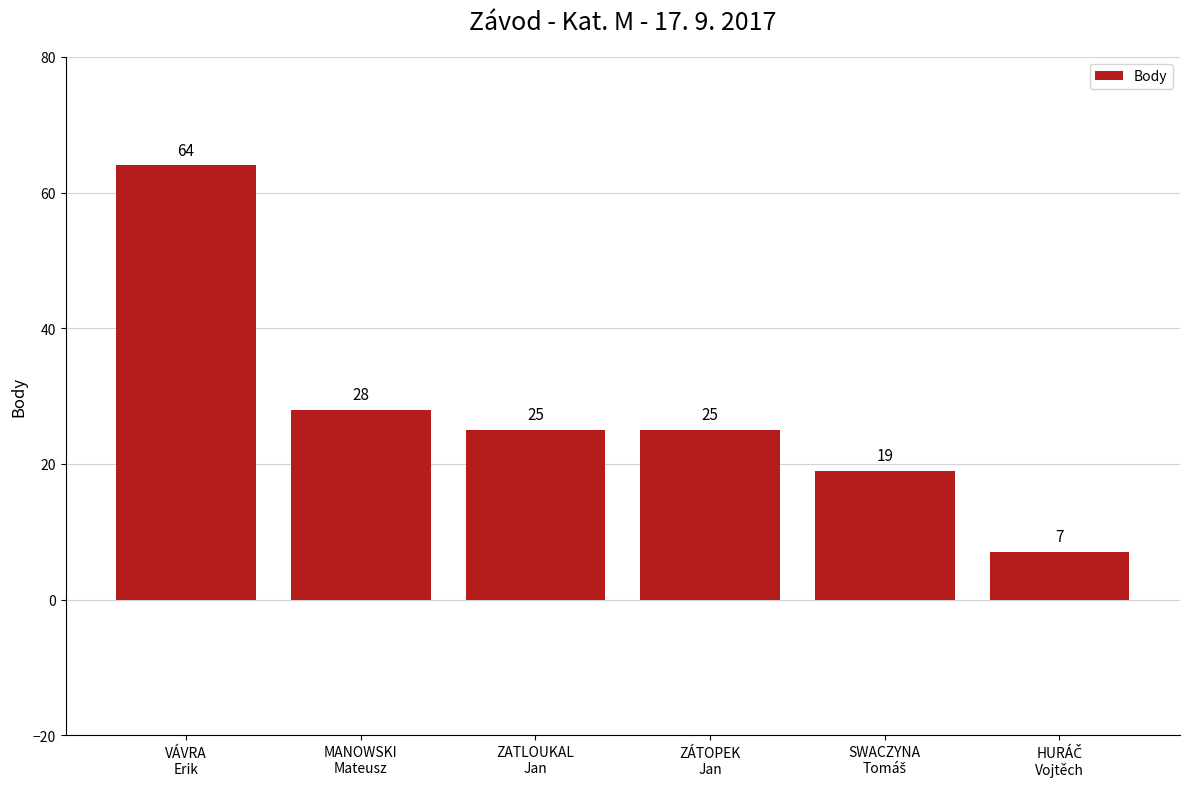

Reading right to left, what are all the values shown in this chart?

7	19	25	25	28	64